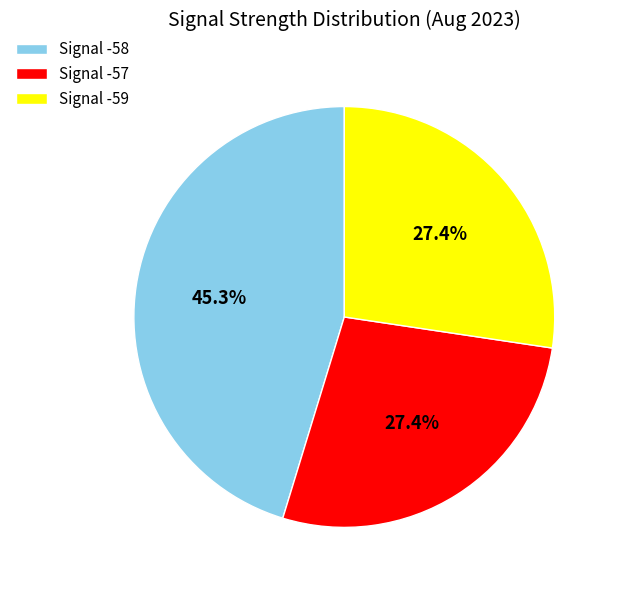

Does any single category account for the majority?

No